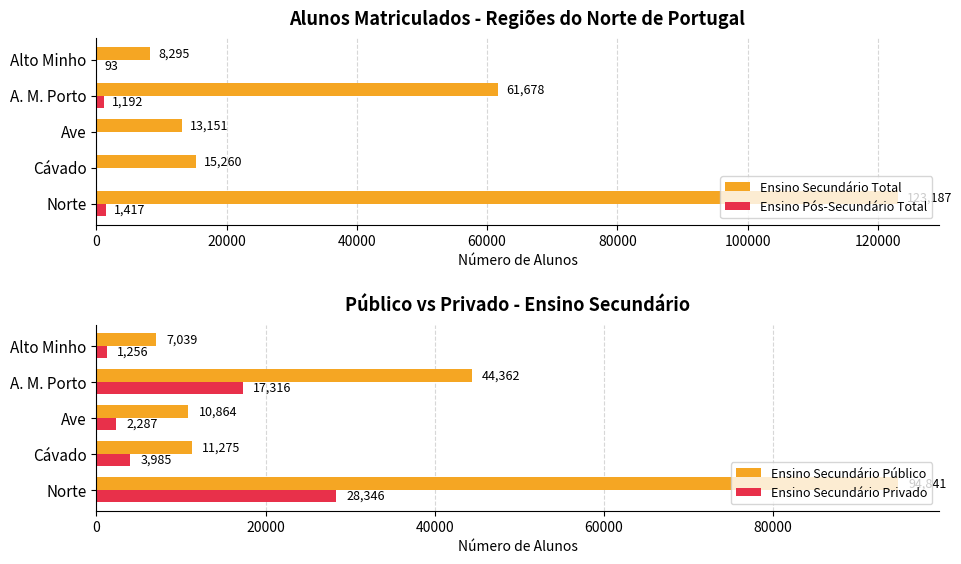

Which series has the widest spread of values?

Ensino Secundário Total